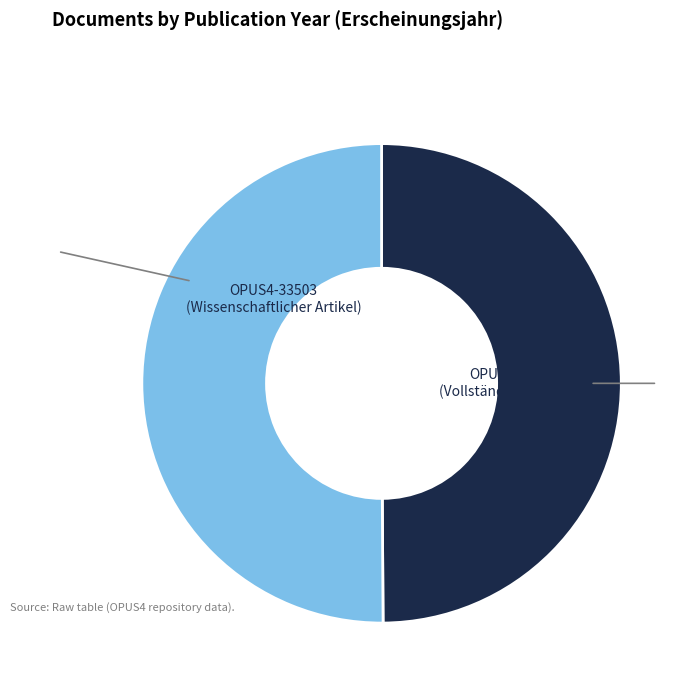

What is the smallest slice in the pie chart?

OPUS4-33503